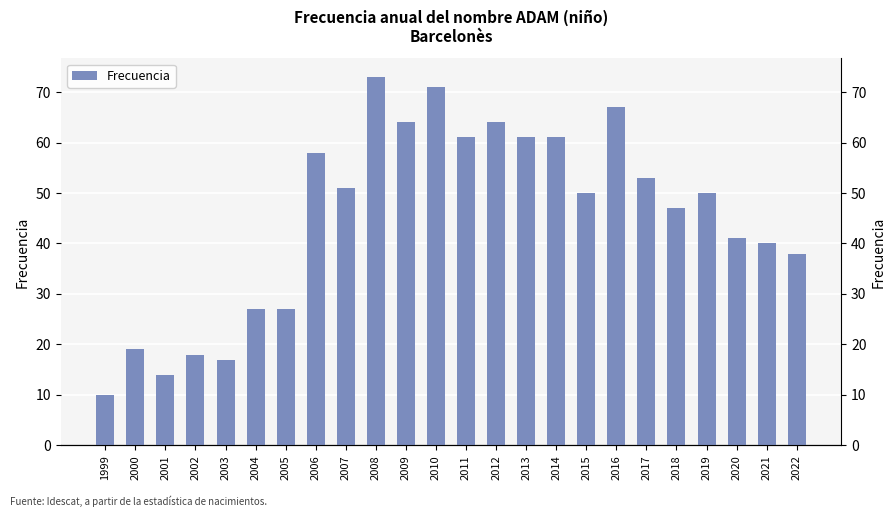

What is the value of the 13th bar from the left?

61